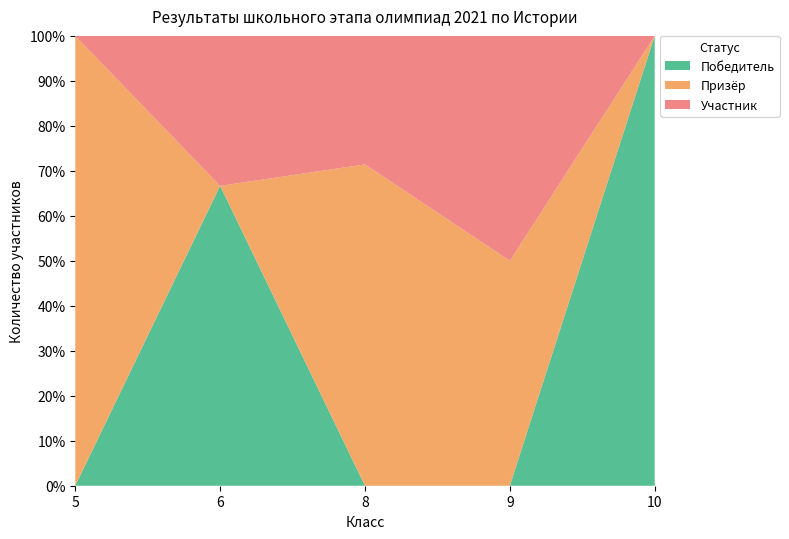

Reading left to right, extract all data points from this chart.

Победитель: 0	2	0	0	1
Призёр: 1	0	5	1	0
Участник: 0	1	2	1	0